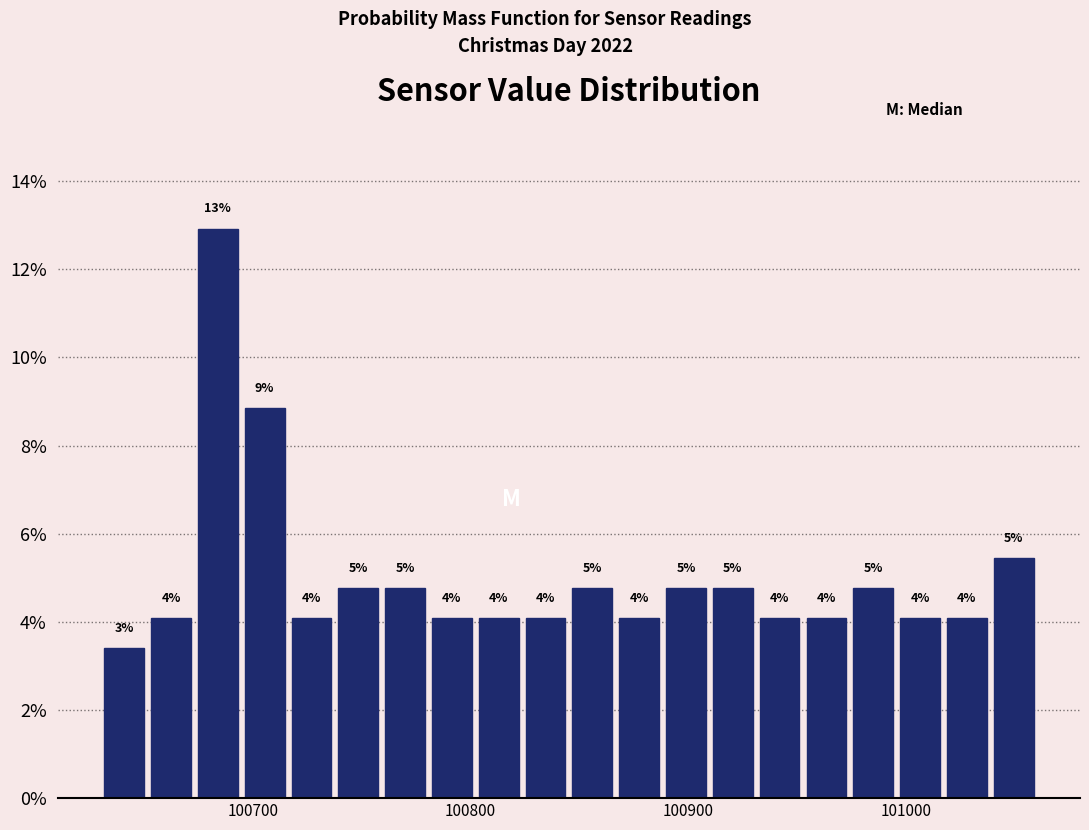

Around what value on the x-axis is the tallest bar? Give the approximate position of its centre, as read against the axis.

100680